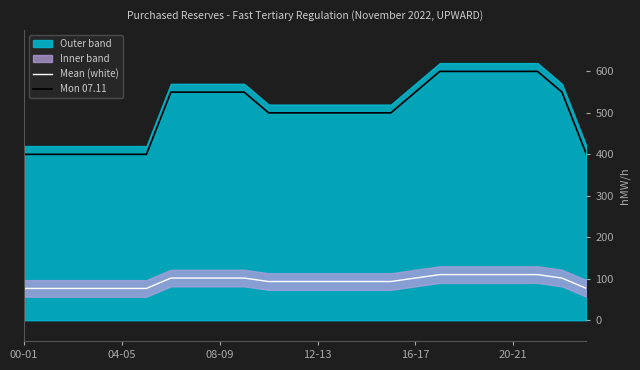

The value of Mean (white) at 08-09 is 101.7. True or false?

True